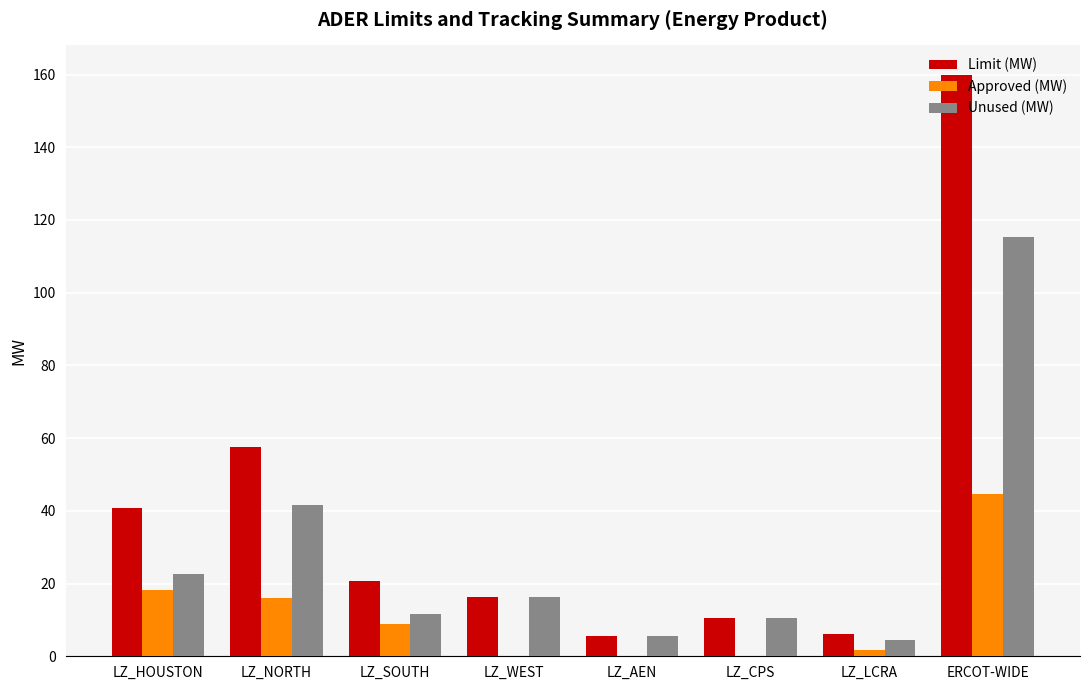

Which series has the widest spread of values?

Limit (MW)